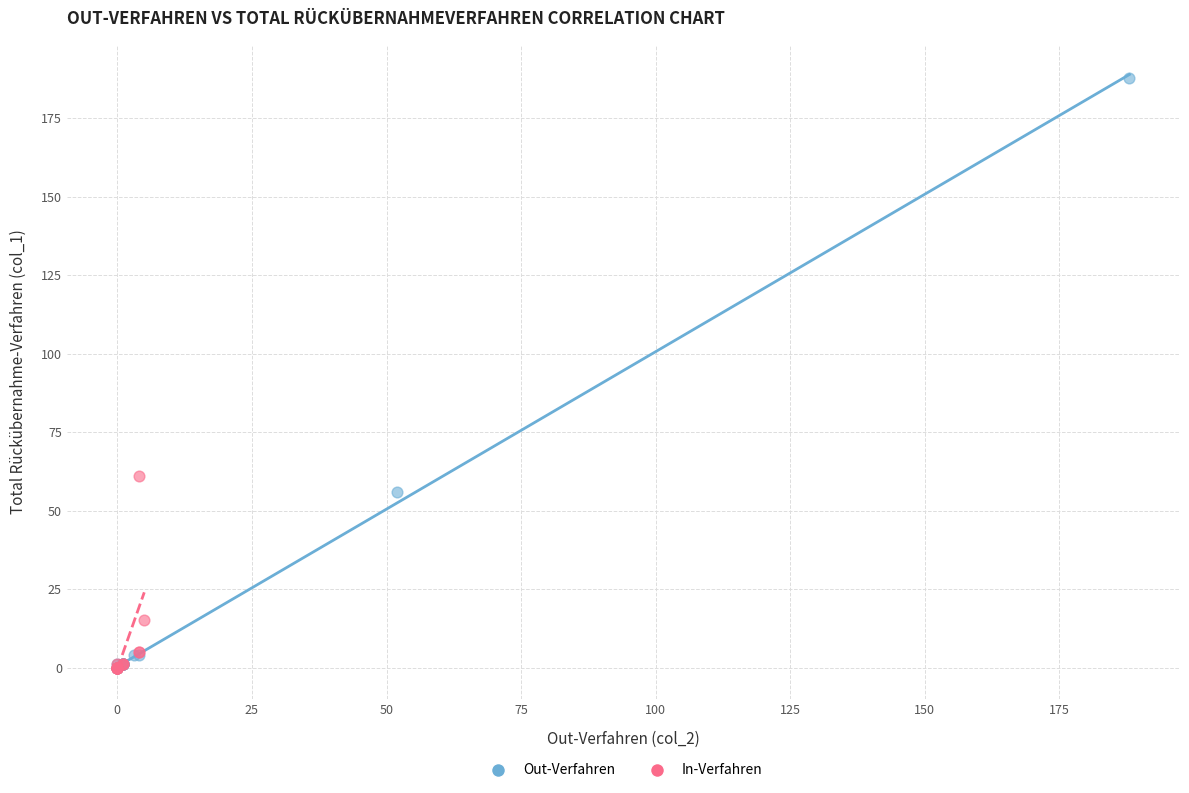

What are all the series names shown in the legend?

Out-Verfahren, In-Verfahren